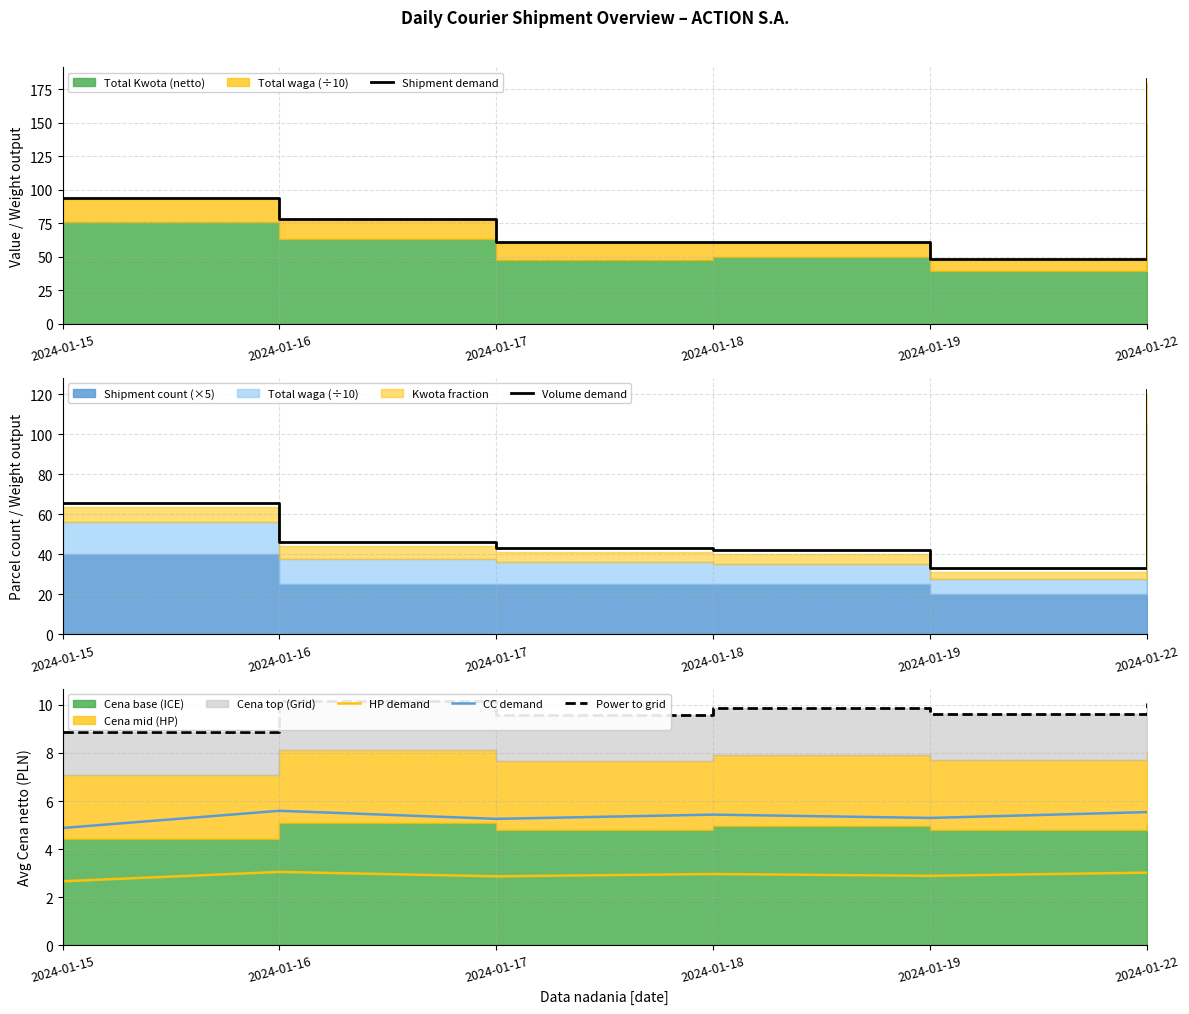

How many interior local peaks does the Power to grid series have?

2